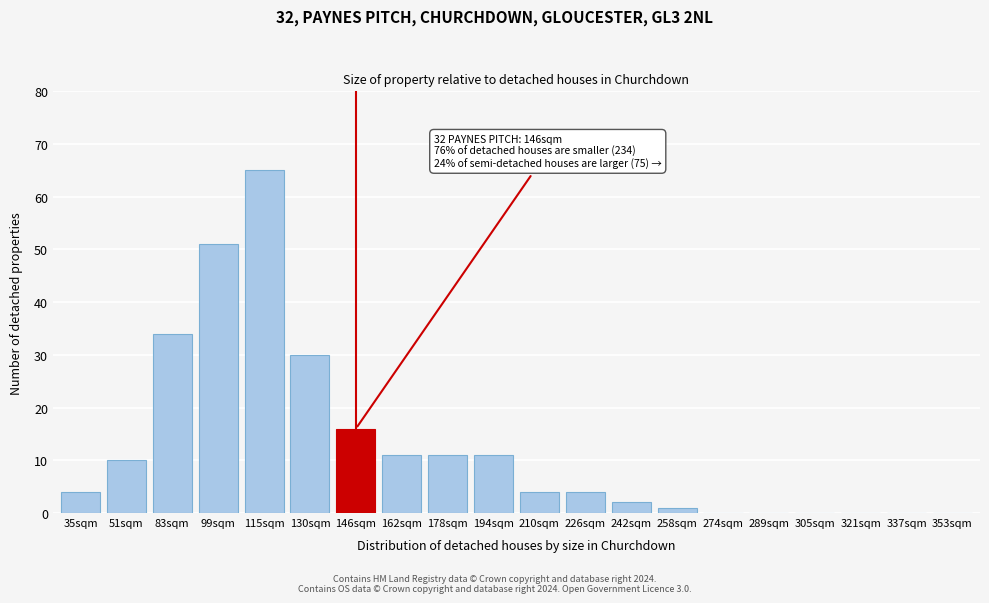

Reading left to right, list all the values displayed in this chart.

35sqm=4	51sqm=10	83sqm=34	99sqm=51	115sqm=65	130sqm=30	146sqm=16	162sqm=11	178sqm=11	194sqm=11	210sqm=4	226sqm=4	242sqm=2	258sqm=1	274sqm=0	289sqm=0	305sqm=0	321sqm=0	337sqm=0	353sqm=0